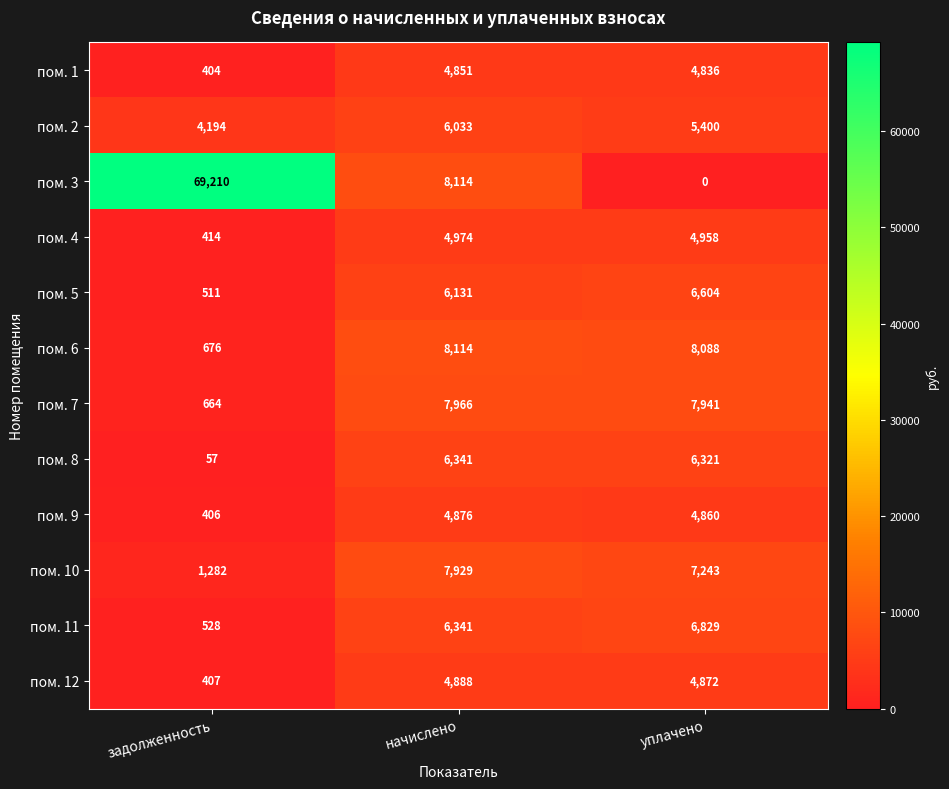

Rank the categories by пом. 2 value from highest to lowest.

начислено, уплачено, задолженность